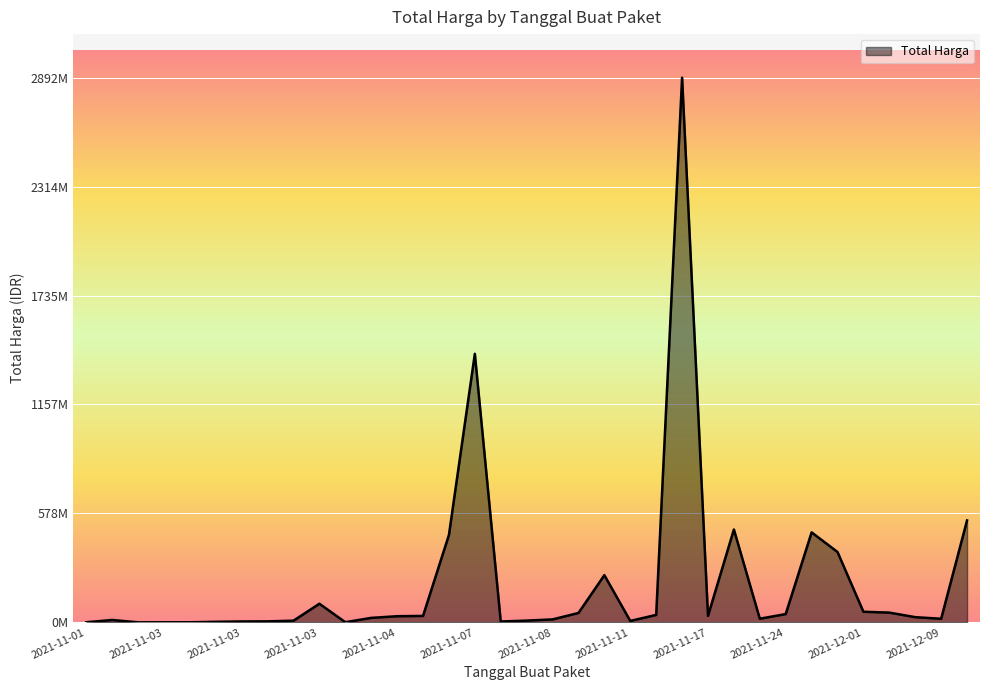

Does the chart display data point markers on the line(s)?

No